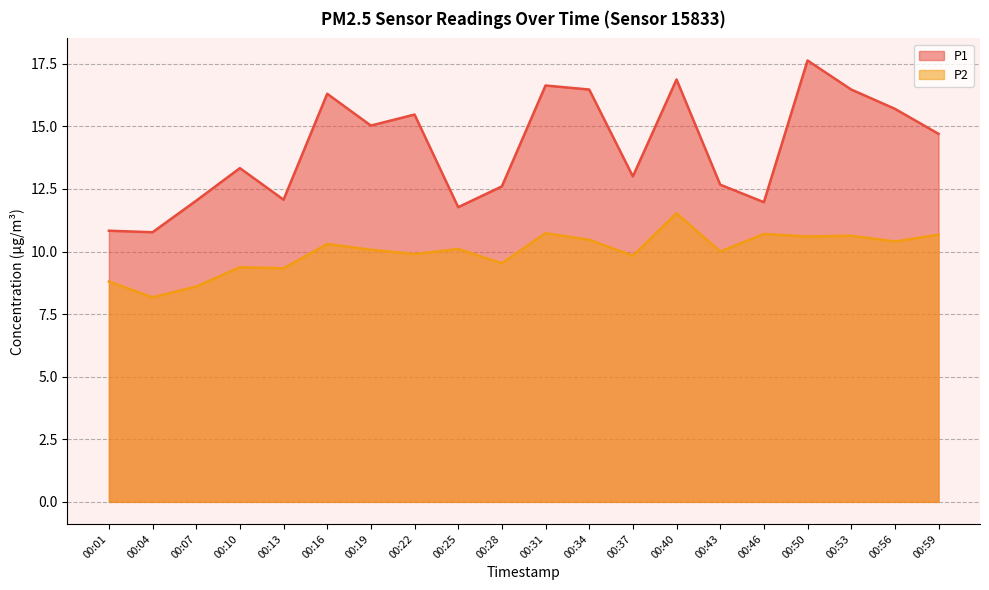

Rank the categories by P2 value from lowest to highest.

00:04, 00:07, 00:01, 00:13, 00:10, 00:28, 00:37, 00:22, 00:43, 00:19, 00:25, 00:16, 00:56, 00:34, 00:50, 00:53, 00:59, 00:46, 00:31, 00:40